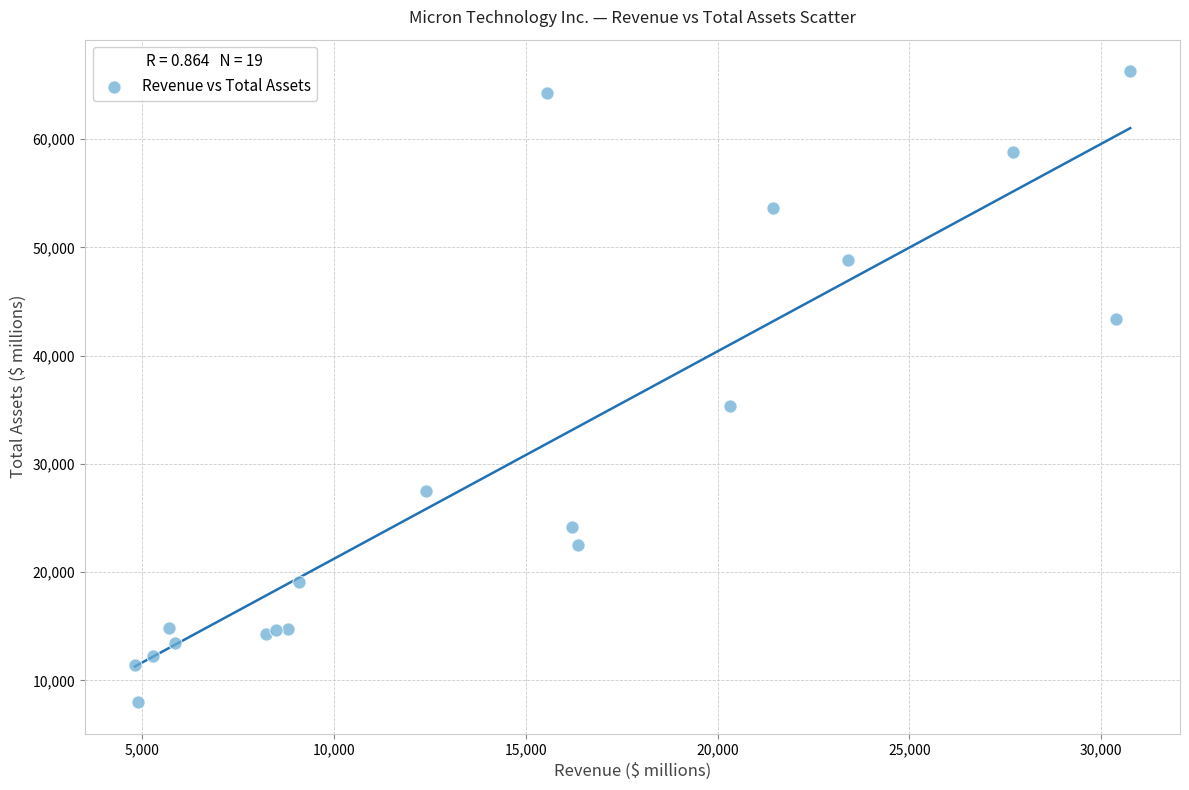

What Y value in the scatter plot is closest to 37144?

35336